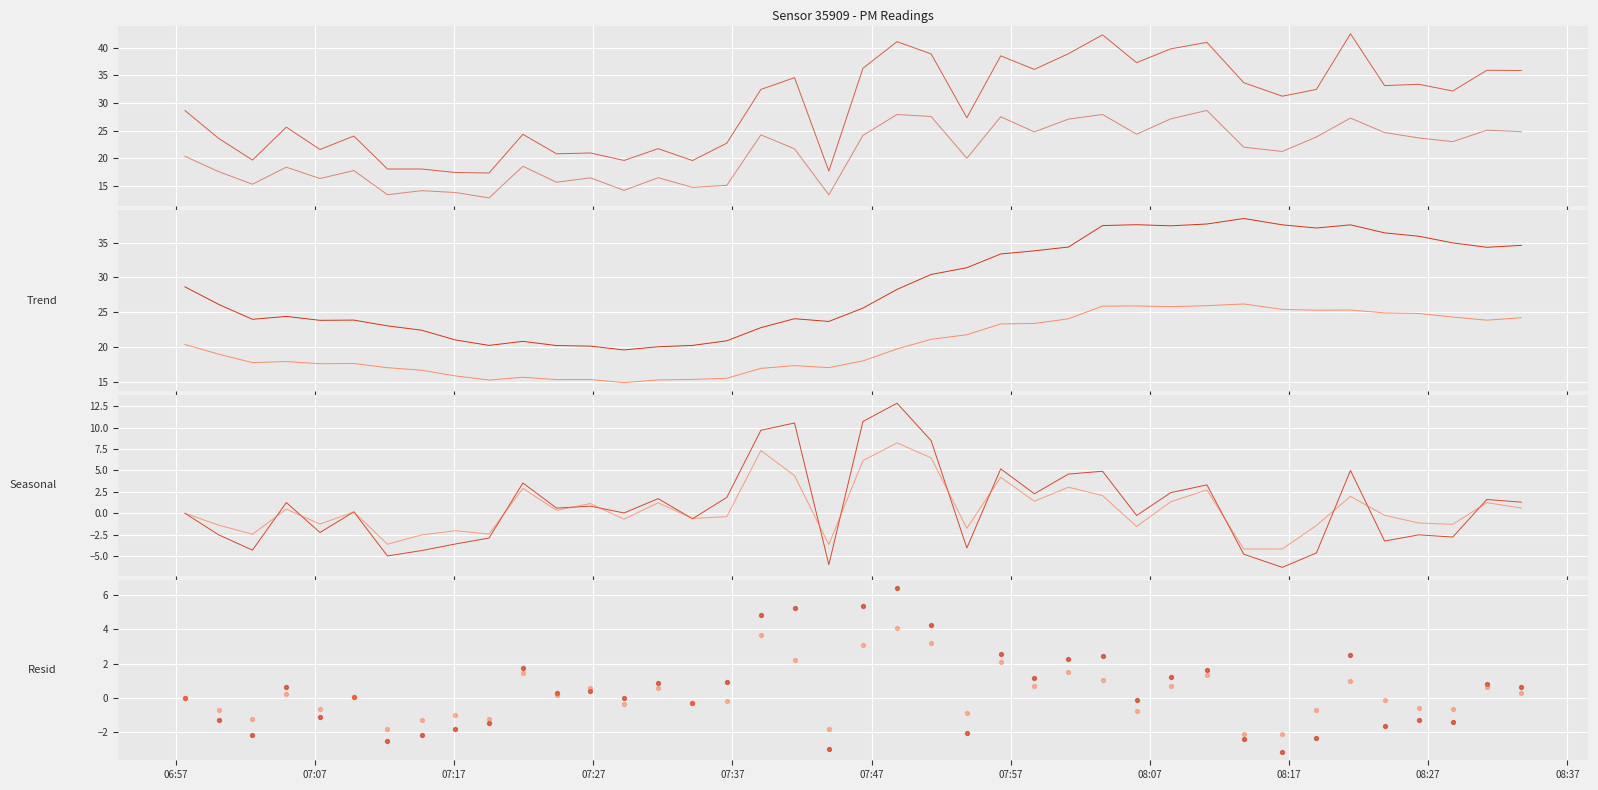

Which series reaches the minimum Y coordinate?

P2